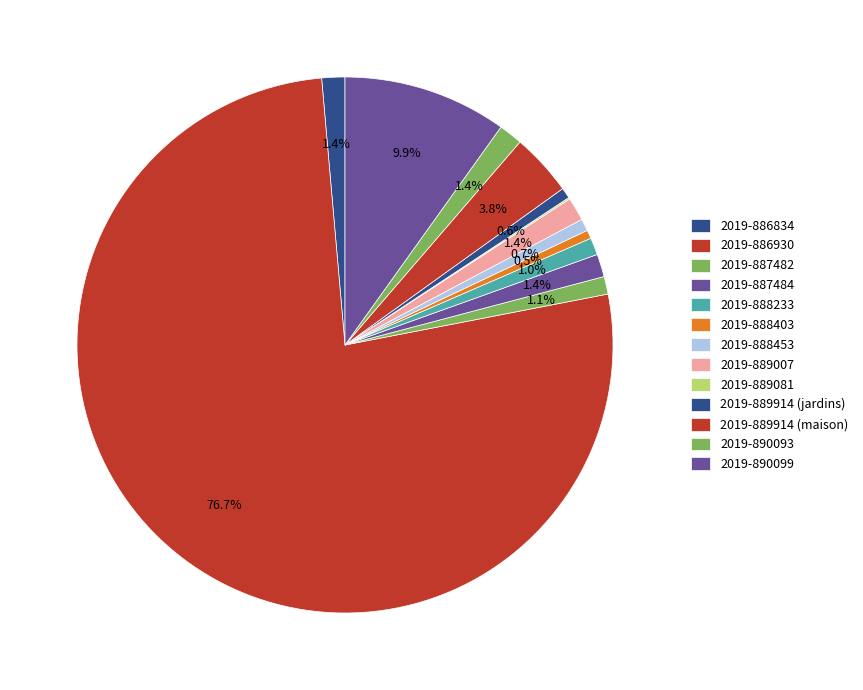

To the nearest percent, what is the difference between the largest and smallest slice percentages?

77%